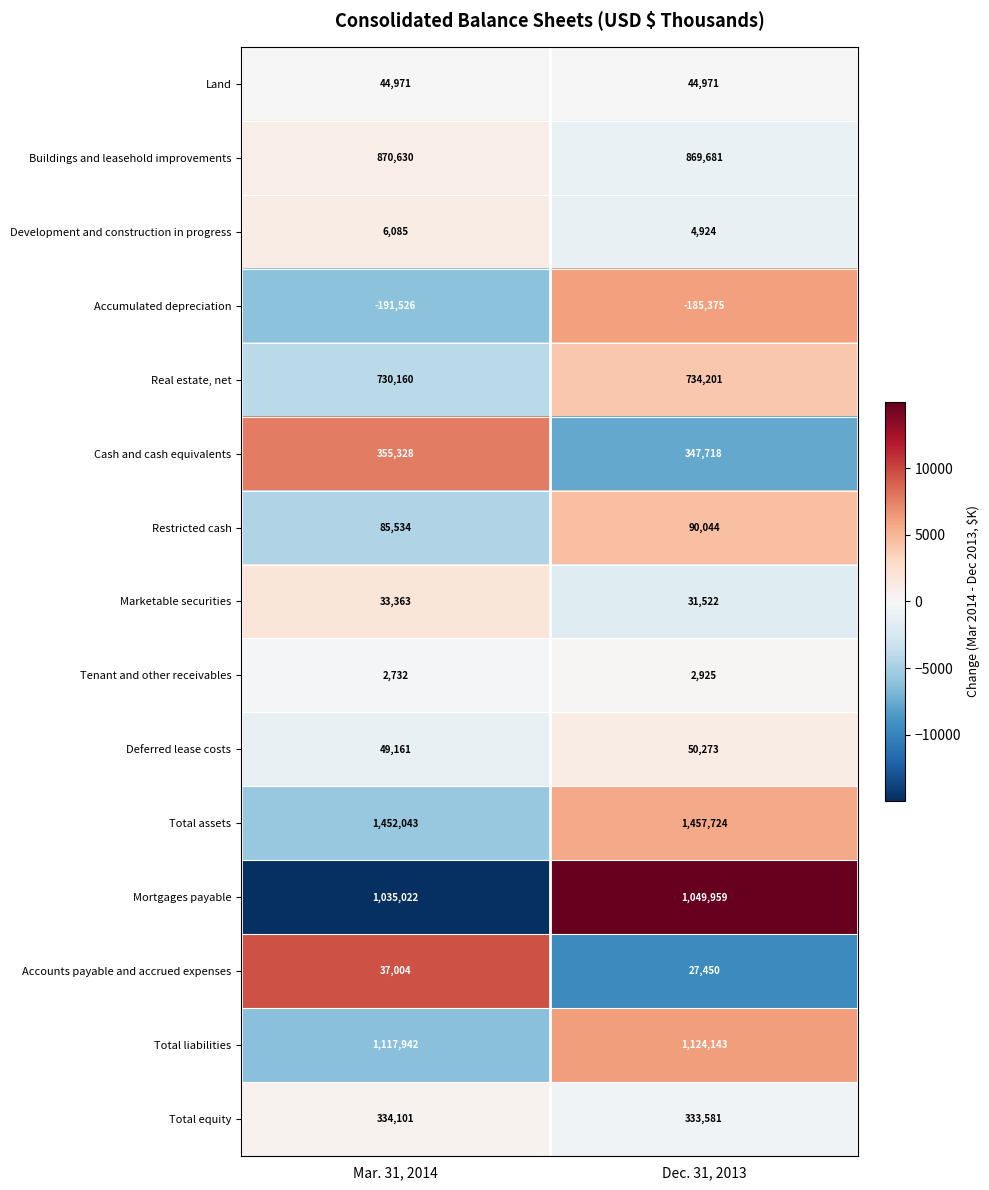

What is the spread (max minus min) of values at Mar. 31, 2014?

1643569